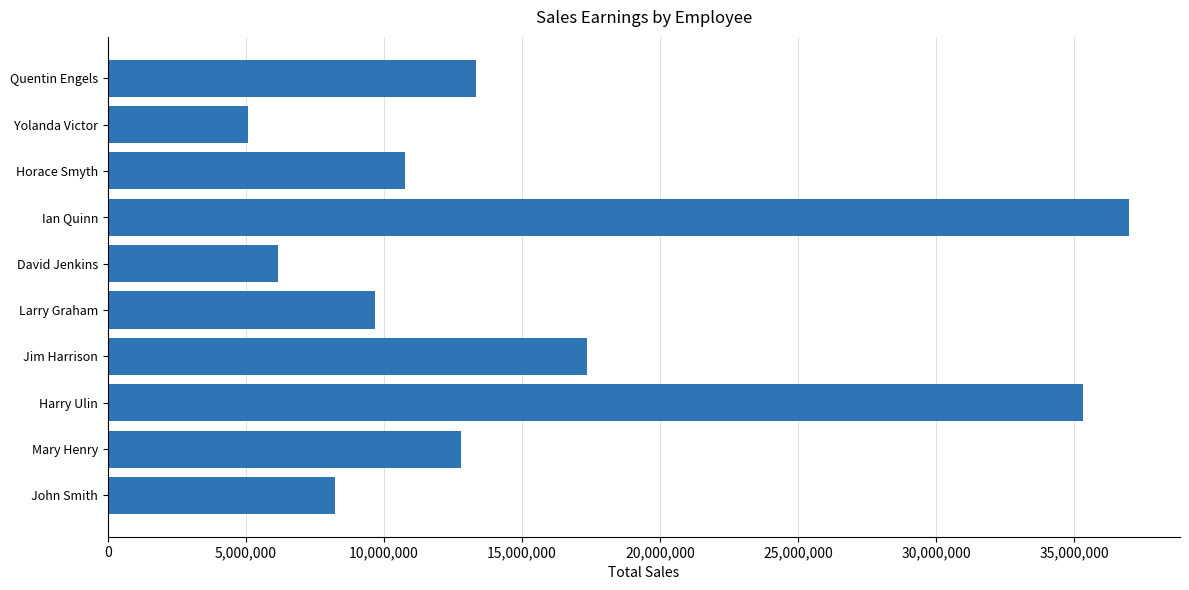

Reading bottom to top, transcribe all the data shown in this chart.

8220266	12771833	35324399	17338194	9670630	6152310	36973644	10755146	5061883	13329586